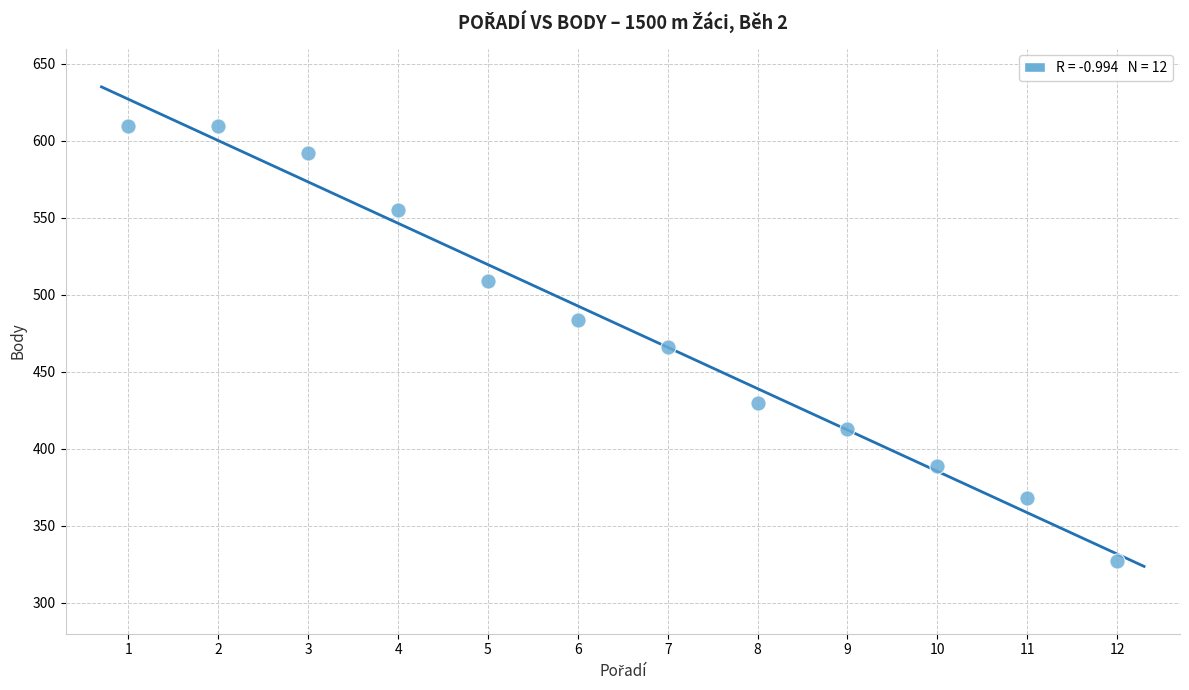

What is the average X value?

6